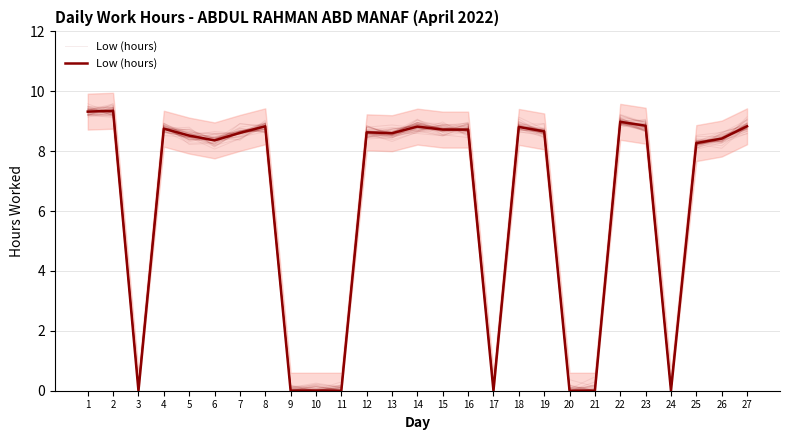

Count the number of values greater than 8.

19